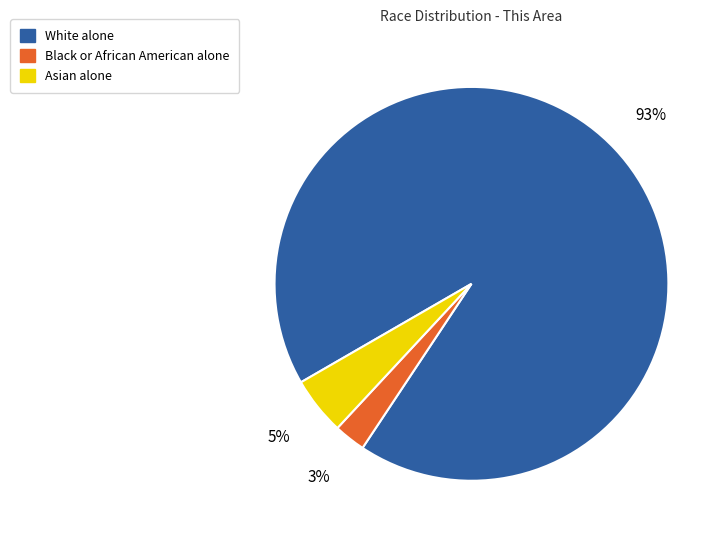

Rank the categories by value from highest to lowest.

White alone, Asian alone, Black or African American alone